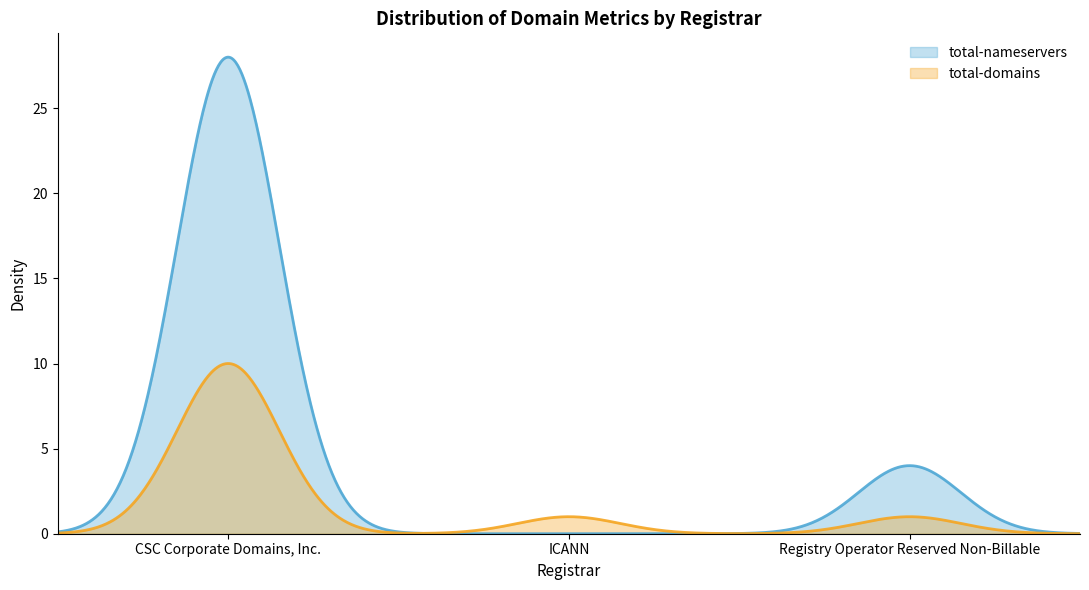

Where does the total-nameservers series first go above 4?

CSC Corporate Domains, Inc.